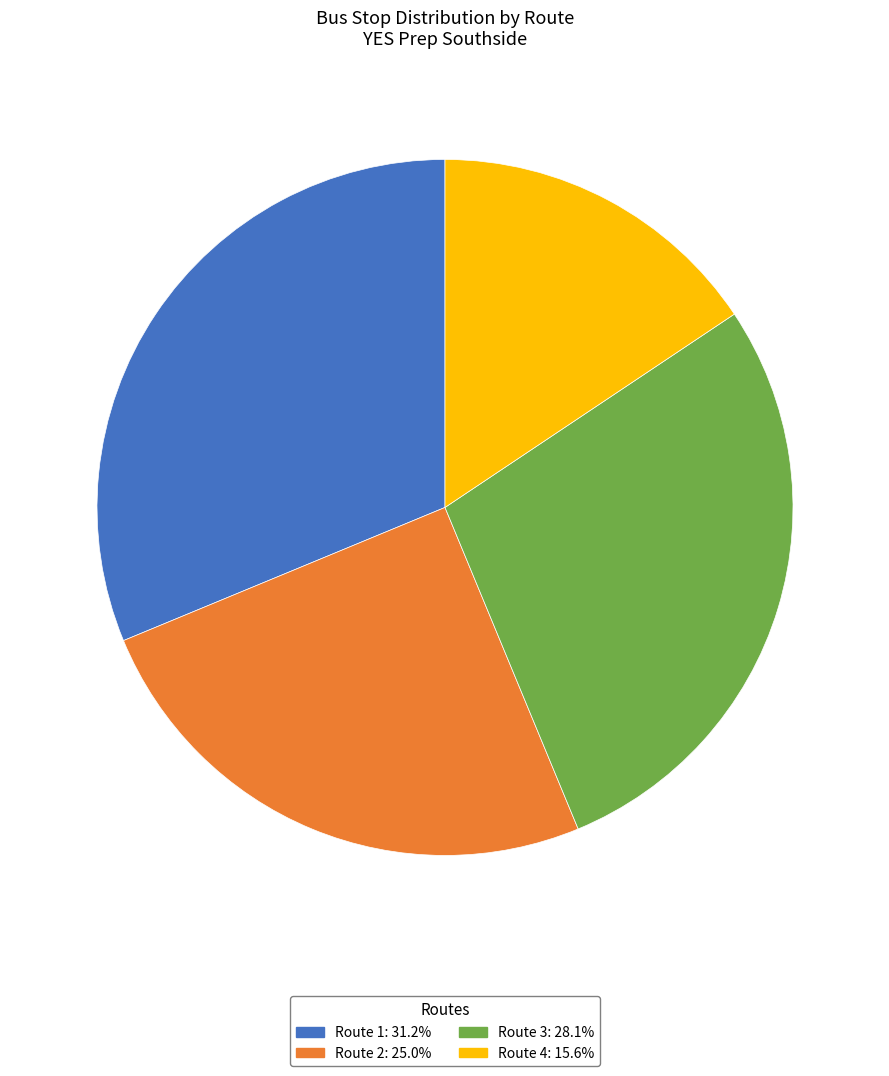

Approximately how many times larger is the value at Route 2: 25.0% compared to Route 4: 15.6%?

1.6